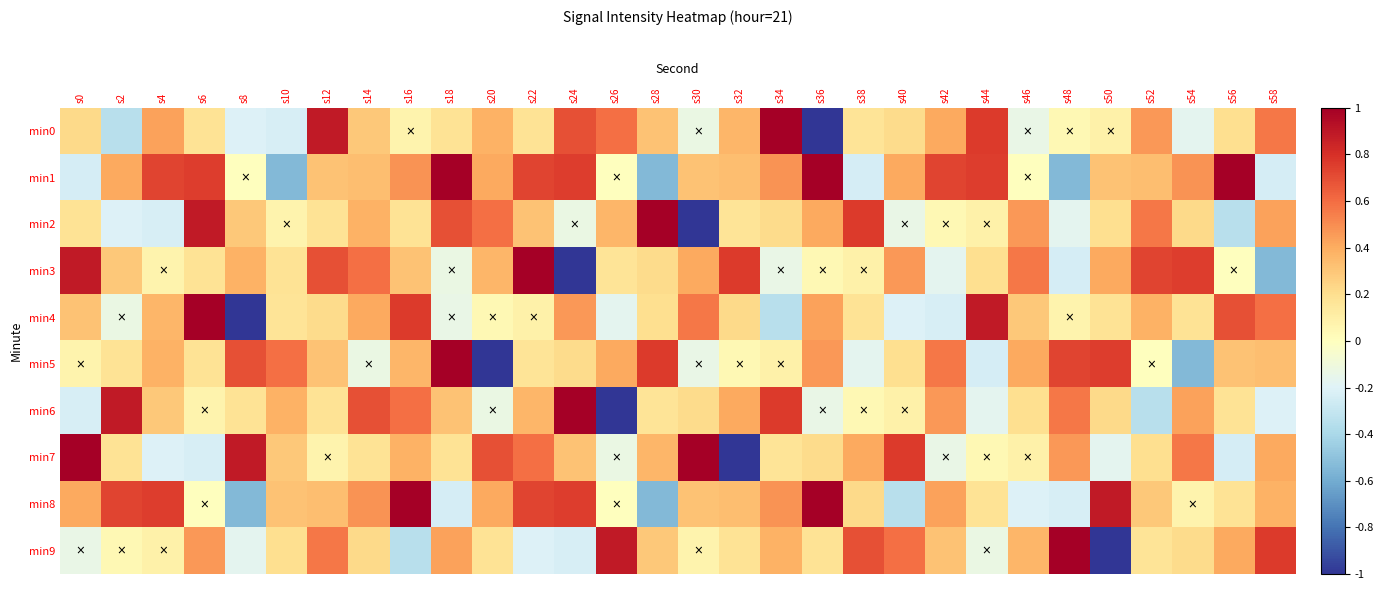

Reading right to left, extract all data points from this chart.

min0: s58=0.6	s56=0.2	s54=-0.2	s52=0.5	s50=0.1	s48=0.0	s46=-0.1	s44=0.8	s42=0.4	s40=0.2	s38=0.2	s36=-1.0	s34=1.0	s32=0.4	s30=-0.1	s28=0.3	s26=0.6	s24=0.7	s22=0.2	s20=0.4	s18=0.2	s16=0.1	s14=0.3	s12=0.9	s10=-0.2	s8=-0.2	s6=0.2	s4=0.4	s2=-0.3	s0=0.2
min1: s58=-0.2	s56=1.0	s54=0.5	s52=0.3	s50=0.3	s48=-0.5	s46=0.0	s44=0.8	s42=0.7	s40=0.4	s38=-0.2	s36=1.0	s34=0.5	s32=0.3	s30=0.3	s28=-0.5	s26=0.0	s24=0.8	s22=0.7	s20=0.4	s18=1.0	s16=0.5	s14=0.3	s12=0.3	s10=-0.5	s8=0.0	s6=0.8	s4=0.7	s2=0.4	s0=-0.2
min2: s58=0.4	s56=-0.3	s54=0.2	s52=0.6	s50=0.2	s48=-0.2	s46=0.5	s44=0.1	s42=0.0	s40=-0.1	s38=0.8	s36=0.4	s34=0.2	s32=0.2	s30=-1.0	s28=1.0	s26=0.4	s24=-0.1	s22=0.3	s20=0.6	s18=0.7	s16=0.2	s14=0.4	s12=0.2	s10=0.1	s8=0.3	s6=0.9	s4=-0.2	s2=-0.2	s0=0.2
min3: s58=-0.5	s56=0.0	s54=0.8	s52=0.7	s50=0.4	s48=-0.2	s46=0.6	s44=0.2	s42=-0.2	s40=0.5	s38=0.1	s36=0.0	s34=-0.1	s32=0.8	s30=0.4	s28=0.2	s26=0.2	s24=-1.0	s22=1.0	s20=0.4	s18=-0.1	s16=0.3	s14=0.6	s12=0.7	s10=0.2	s8=0.4	s6=0.2	s4=0.1	s2=0.3	s0=0.9
min4: s58=0.6	s56=0.7	s54=0.2	s52=0.4	s50=0.2	s48=0.1	s46=0.3	s44=0.9	s42=-0.2	s40=-0.2	s38=0.2	s36=0.4	s34=-0.3	s32=0.2	s30=0.6	s28=0.2	s26=-0.2	s24=0.5	s22=0.1	s20=0.0	s18=-0.1	s16=0.8	s14=0.4	s12=0.2	s10=0.2	s8=-1.0	s6=1.0	s4=0.4	s2=-0.1	s0=0.3
min5: s58=0.3	s56=0.3	s54=-0.5	s52=0.0	s50=0.8	s48=0.7	s46=0.4	s44=-0.2	s42=0.6	s40=0.2	s38=-0.2	s36=0.5	s34=0.1	s32=0.0	s30=-0.1	s28=0.8	s26=0.4	s24=0.2	s22=0.2	s20=-1.0	s18=1.0	s16=0.4	s14=-0.1	s12=0.3	s10=0.6	s8=0.7	s6=0.2	s4=0.4	s2=0.2	s0=0.1
min6: s58=-0.2	s56=0.2	s54=0.4	s52=-0.3	s50=0.2	s48=0.6	s46=0.2	s44=-0.2	s42=0.5	s40=0.1	s38=0.0	s36=-0.1	s34=0.8	s32=0.4	s30=0.2	s28=0.2	s26=-1.0	s24=1.0	s22=0.4	s20=-0.1	s18=0.3	s16=0.6	s14=0.7	s12=0.2	s10=0.4	s8=0.2	s6=0.1	s4=0.3	s2=0.9	s0=-0.2
min7: s58=0.4	s56=-0.2	s54=0.6	s52=0.2	s50=-0.2	s48=0.5	s46=0.1	s44=0.0	s42=-0.1	s40=0.8	s38=0.4	s36=0.2	s34=0.2	s32=-1.0	s30=1.0	s28=0.4	s26=-0.1	s24=0.3	s22=0.6	s20=0.7	s18=0.2	s16=0.4	s14=0.2	s12=0.1	s10=0.3	s8=0.9	s6=-0.2	s4=-0.2	s2=0.2	s0=1.0
min8: s58=0.4	s56=0.2	s54=0.1	s52=0.3	s50=0.9	s48=-0.2	s46=-0.2	s44=0.2	s42=0.4	s40=-0.3	s38=0.2	s36=1.0	s34=0.5	s32=0.3	s30=0.3	s28=-0.5	s26=0.0	s24=0.8	s22=0.7	s20=0.4	s18=-0.2	s16=1.0	s14=0.5	s12=0.3	s10=0.3	s8=-0.5	s6=0.0	s4=0.8	s2=0.7	s0=0.4
min9: s58=0.8	s56=0.4	s54=0.2	s52=0.2	s50=-1.0	s48=1.0	s46=0.4	s44=-0.1	s42=0.3	s40=0.6	s38=0.7	s36=0.2	s34=0.4	s32=0.2	s30=0.1	s28=0.3	s26=0.9	s24=-0.2	s22=-0.2	s20=0.2	s18=0.4	s16=-0.3	s14=0.2	s12=0.6	s10=0.2	s8=-0.2	s6=0.5	s4=0.1	s2=0.0	s0=-0.1